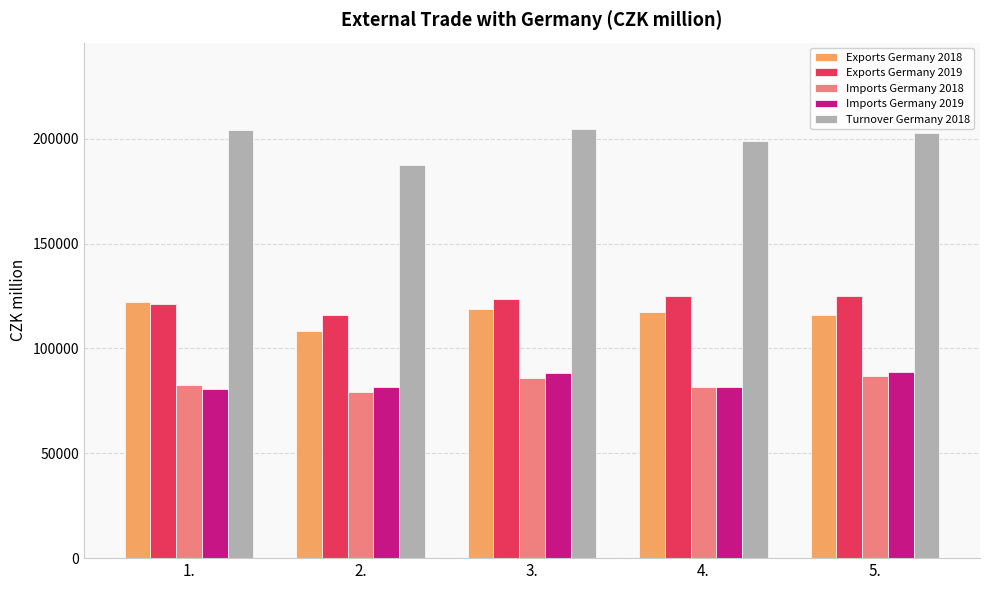

Rank the series by their maximum value, from highest to lowest.

Turnover Germany 2018, Exports Germany 2019, Exports Germany 2018, Imports Germany 2019, Imports Germany 2018